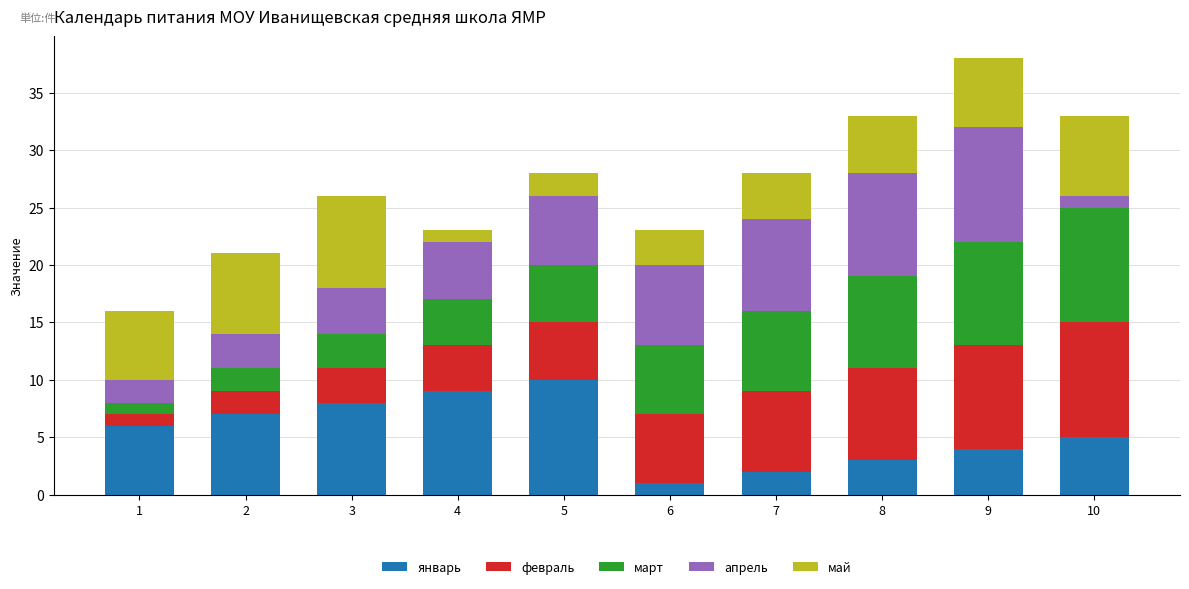

What is the maximum value for январь?

10